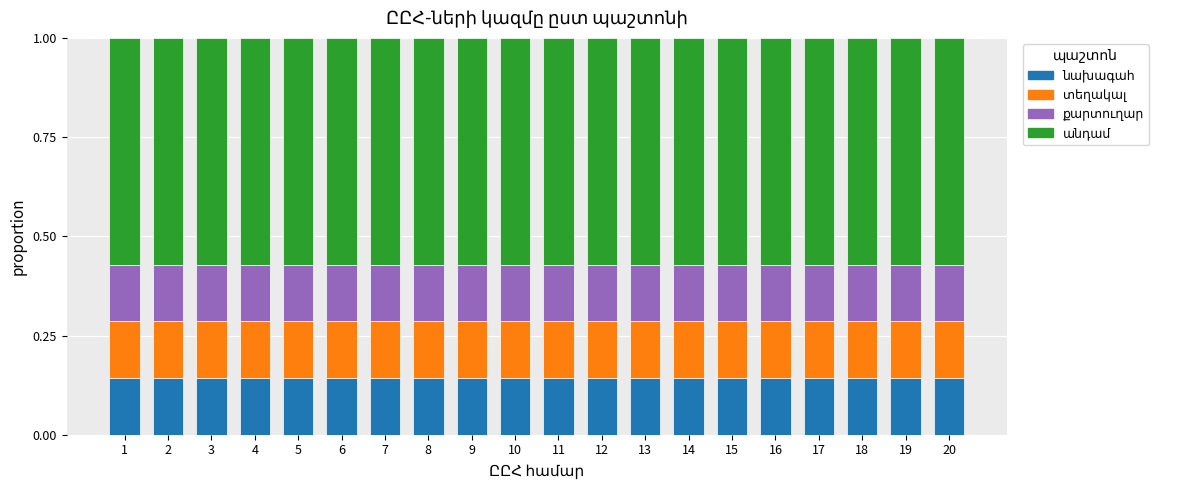

Are the bars grouped side by side (vs. stacked)?

No